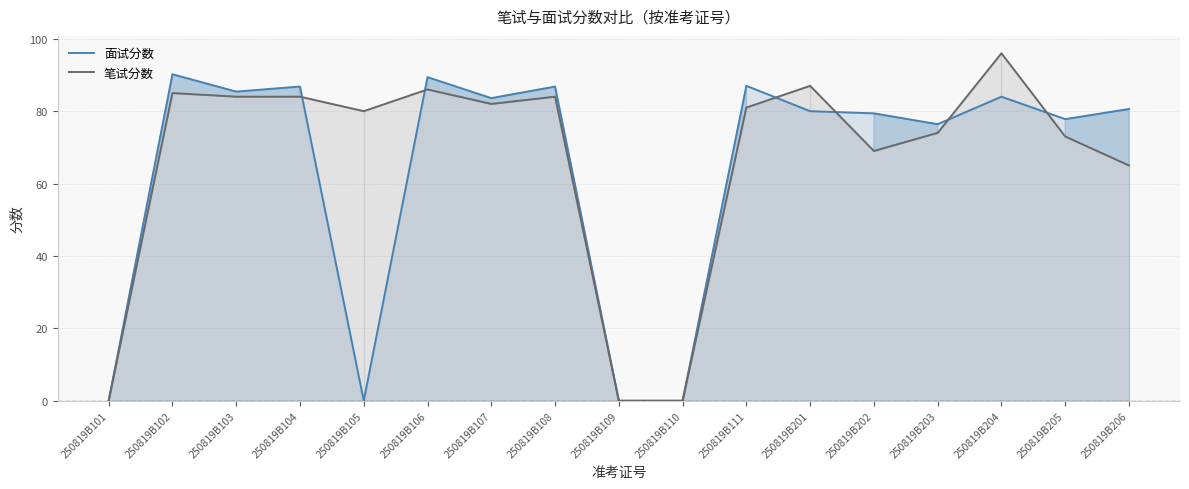

True or false: 笔试分数 has a value of 65.0 at 250819B206.

True